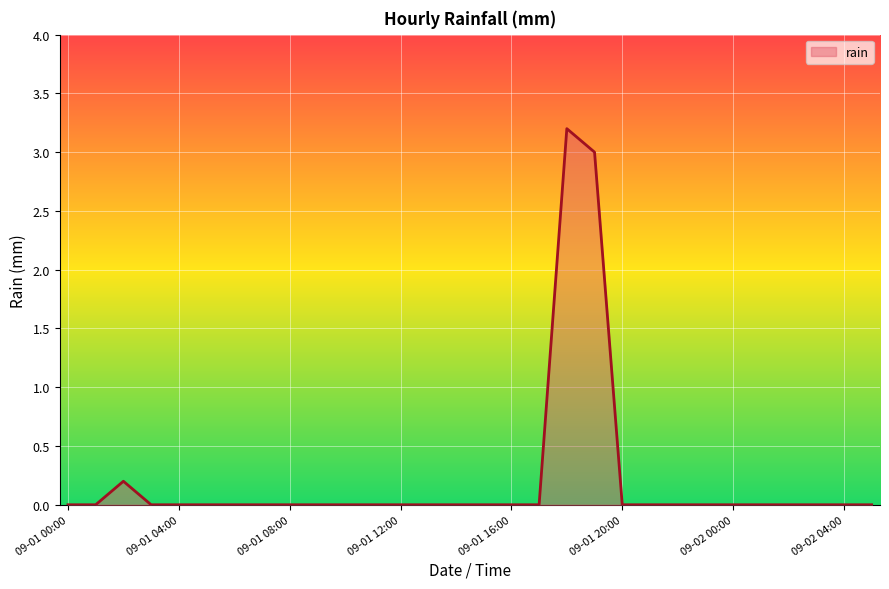

What is the difference between the maximum and minimum values?

3.2